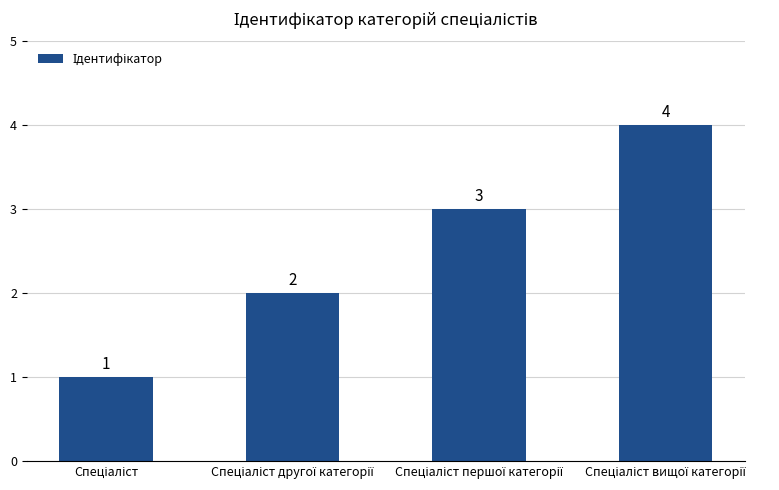

What is the greatest value displayed?

4